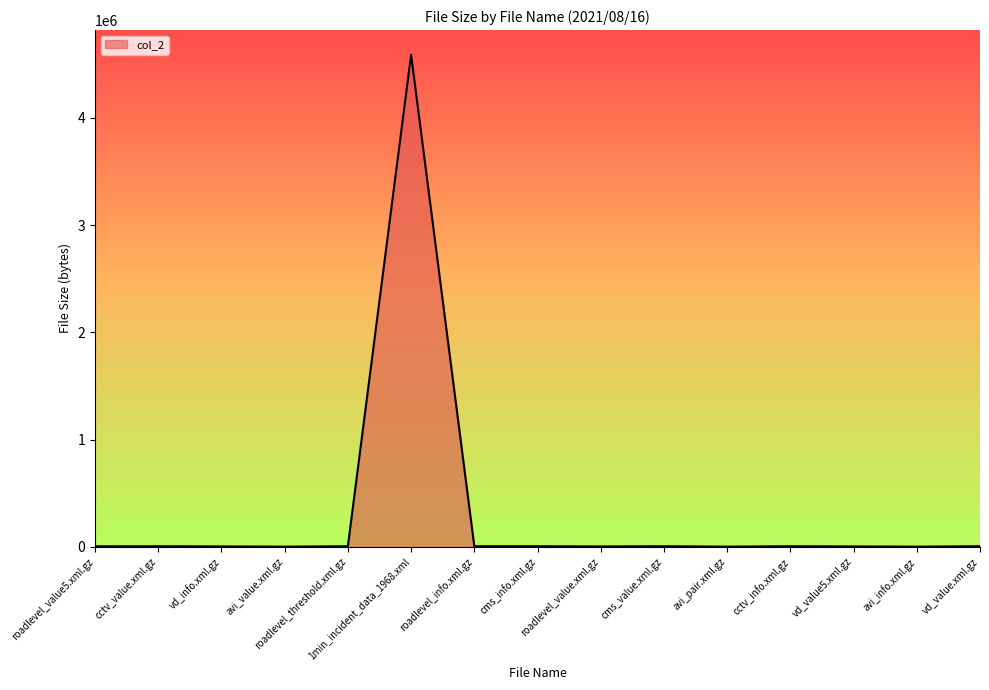

What position from the right is cms_info.xml.gz?

8